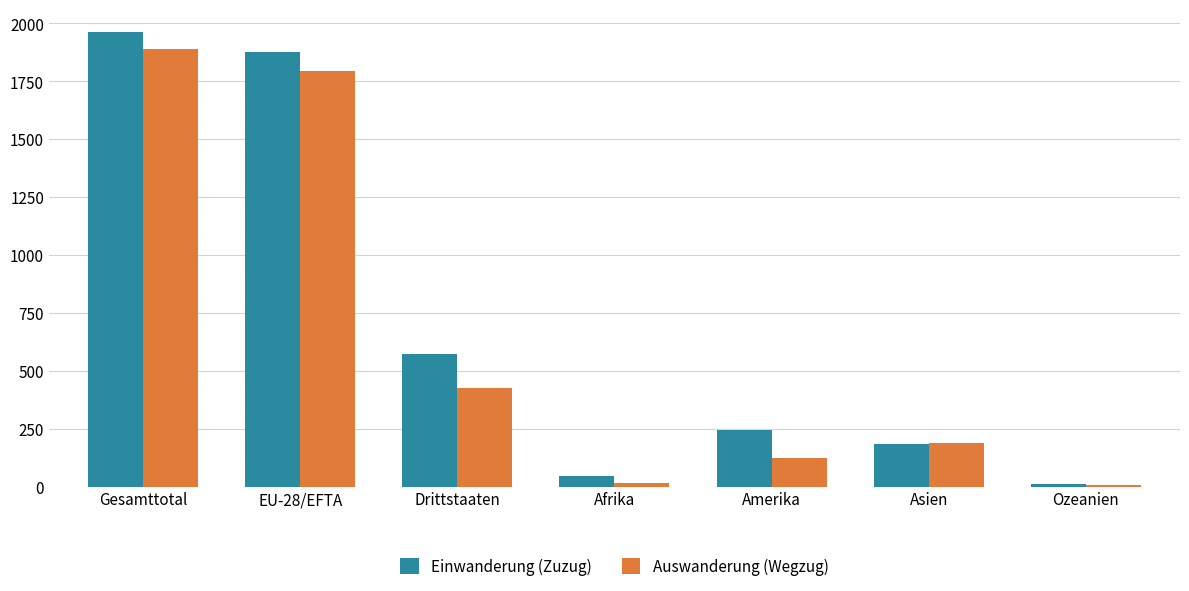

Is the value of Auswanderung (Wegzug) at Amerika greater than the value of Einwanderung (Zuzug) at Amerika?

No